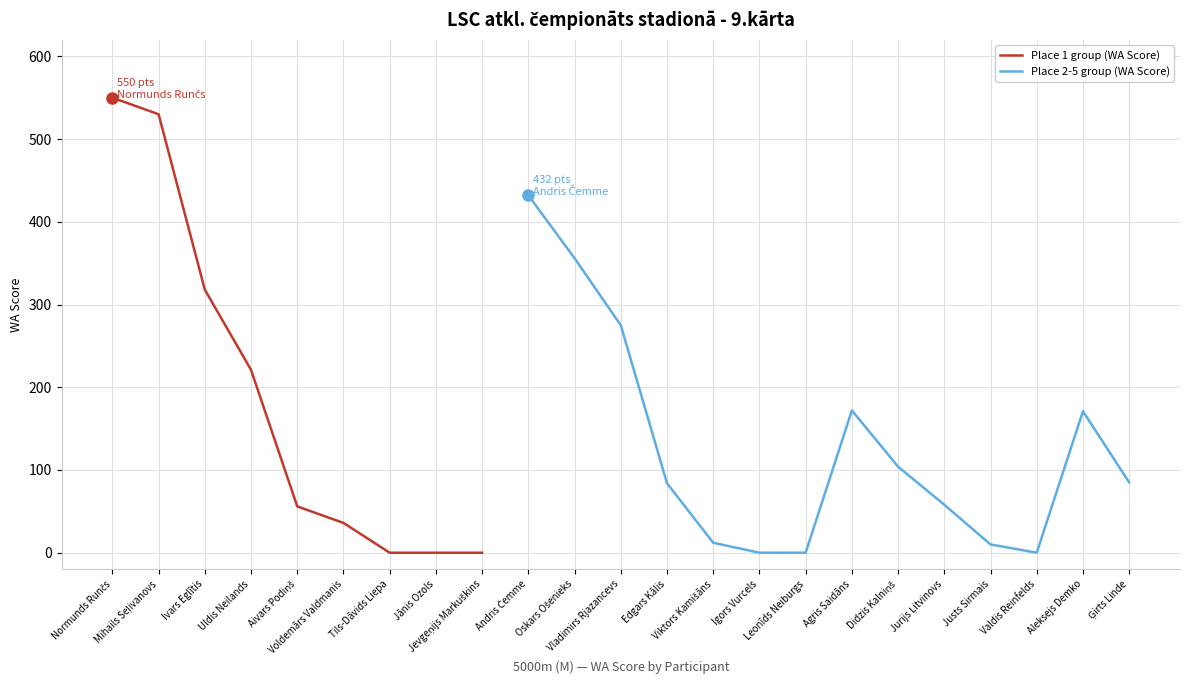

How many interior local peaks (higher than both neighbors) does the data have?

3